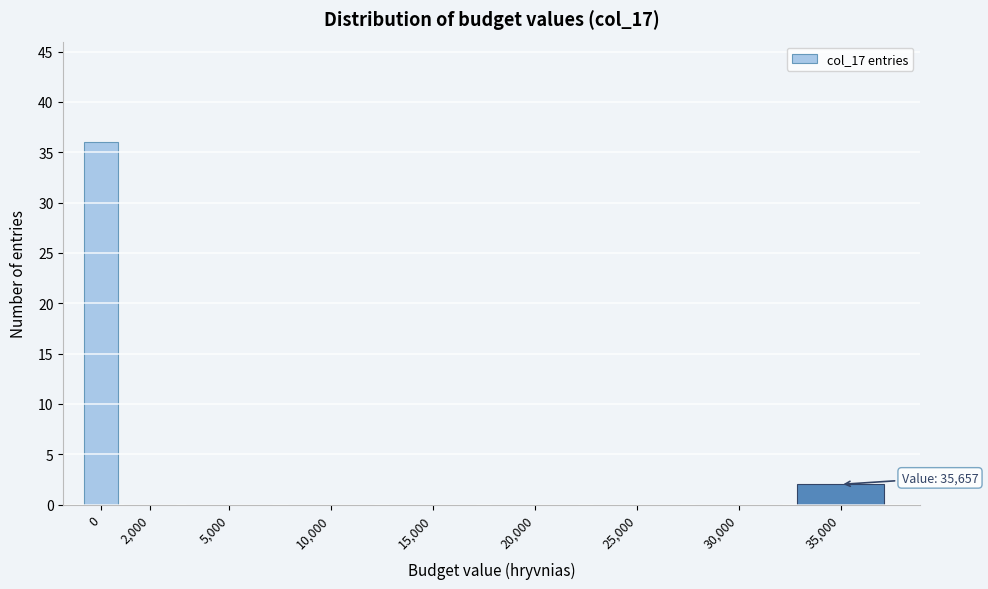

Reading left to right, what are all the values shown in this chart?

0=36	2,000=0	5,000=0	10,000=0	15,000=0	20,000=0	25,000=0	30,000=0	35,000=2